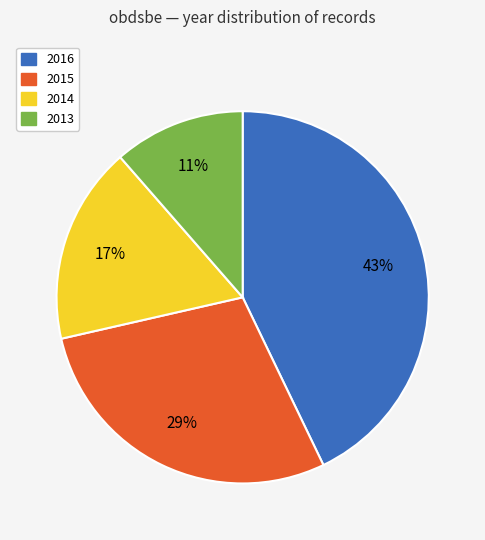

Is the sum of 2016 and 2013 greater than half?

Yes